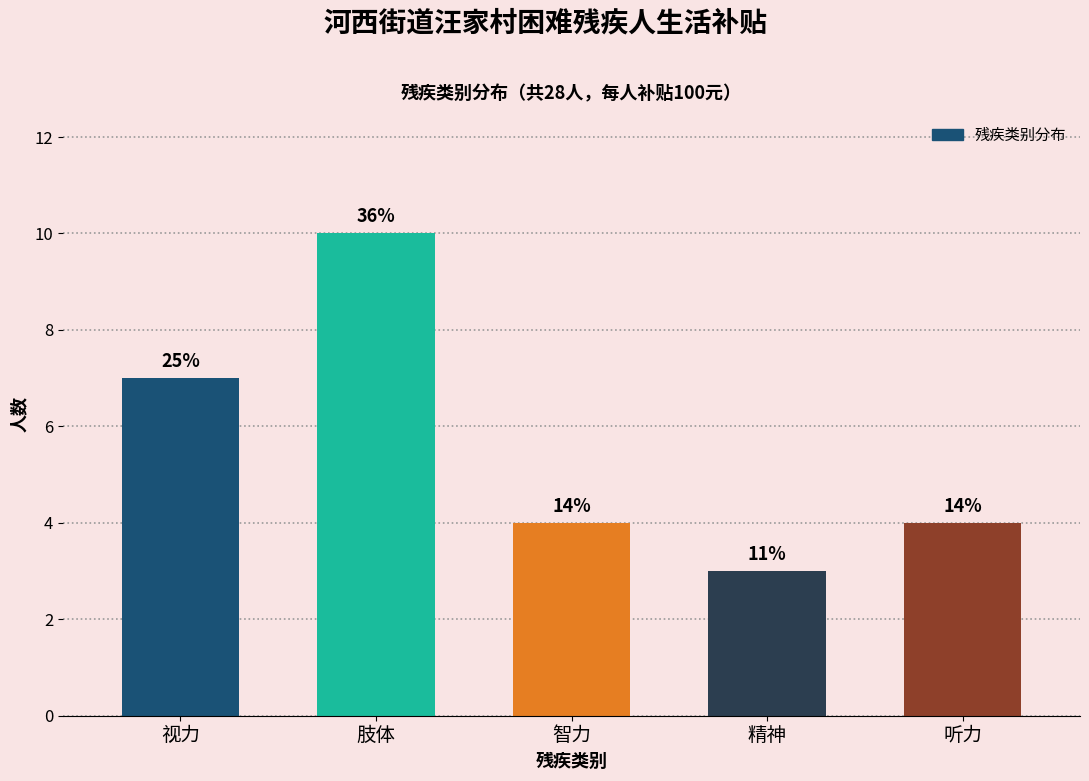

How many bars are there in total?

5